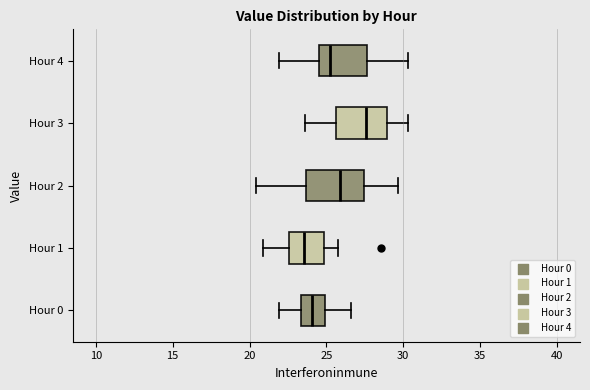

Reading bottom to top, transcribe this box plot: for each box, give where its median line is, the range the box spans, and where its two whiskers end, as read against the x-axis. The values are not printed on the chart, so give them approximately, as read against the axis.

Hour 0: median 24.0, box 23.5 to 25.0, whiskers 22.0 to 26.5
Hour 1: median 23.5, box 22.5 to 25.0, whiskers 21.0 to 25.5
Hour 2: median 26.0, box 23.5 to 27.5, whiskers 20.5 to 29.5
Hour 3: median 27.5, box 25.5 to 29.0, whiskers 23.5 to 30.5
Hour 4: median 25.5, box 24.5 to 27.5, whiskers 22.0 to 30.5